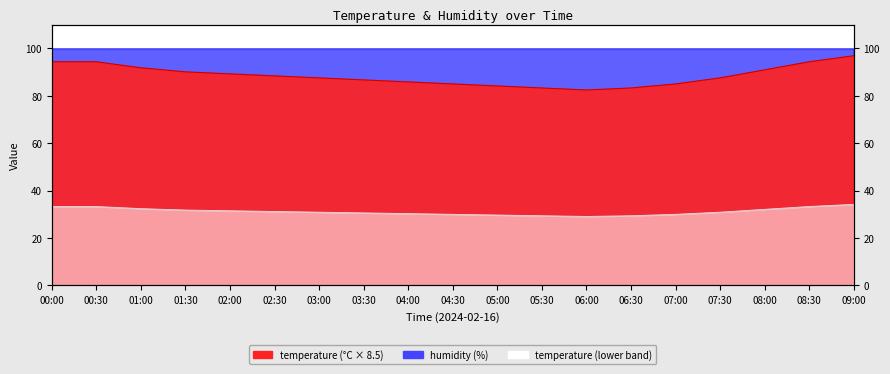

True or false: the data has more than 2 interior local peaks.

False